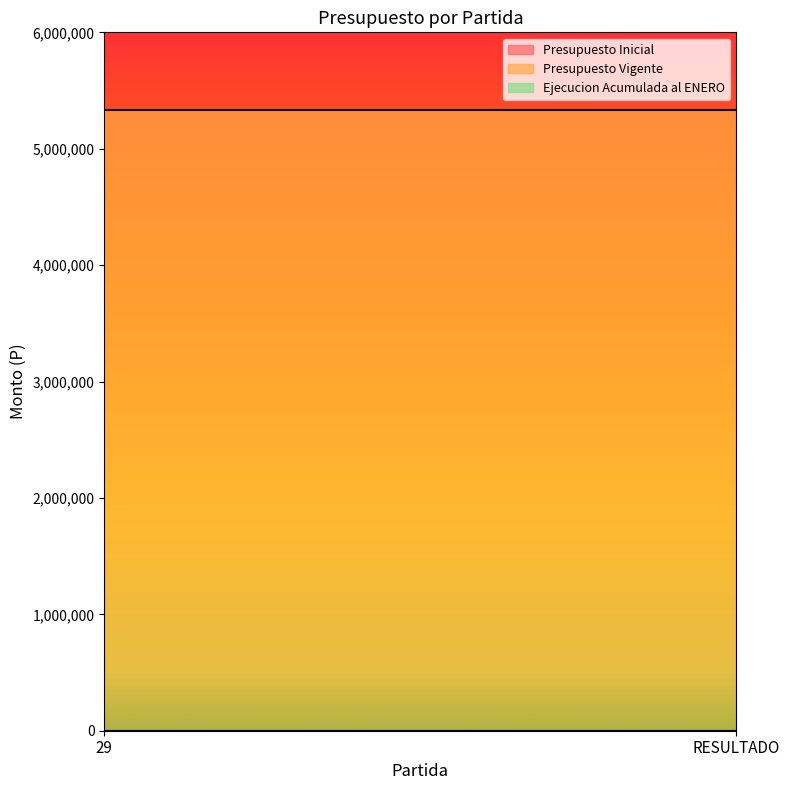

What is the sum of all Presupuesto Vigente values?

10658946